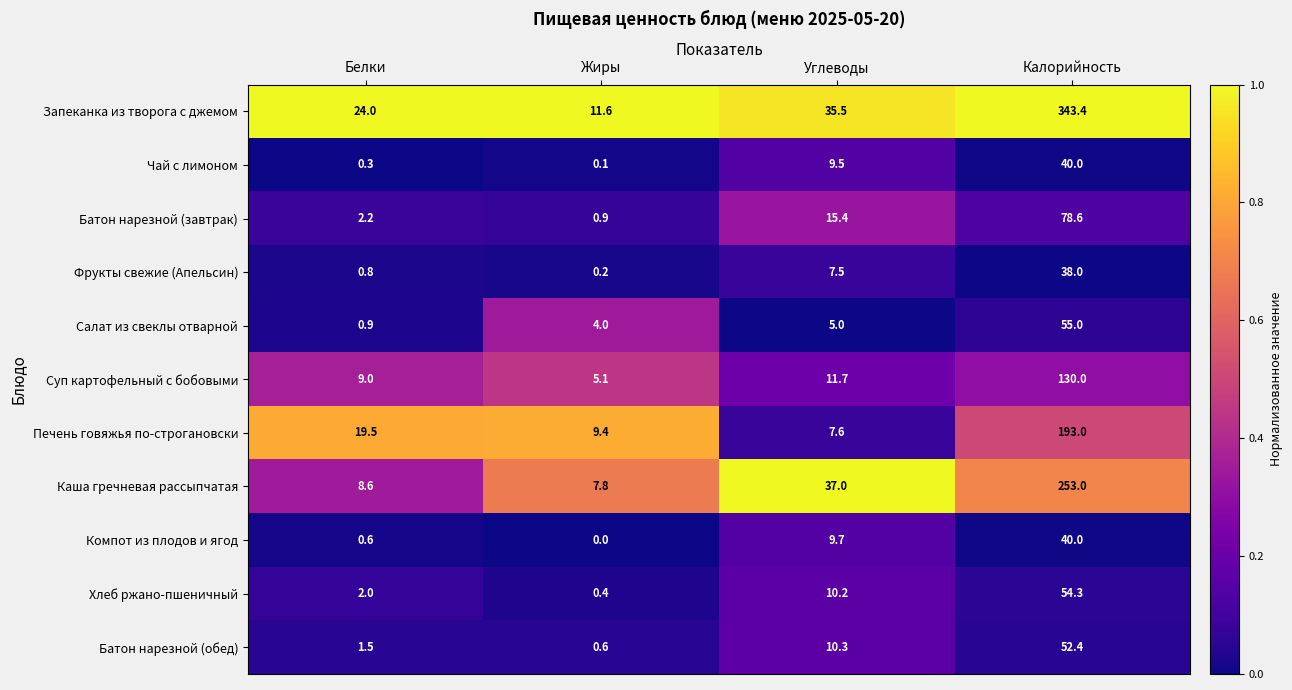

What is the total value across all series at Белки?

69.4